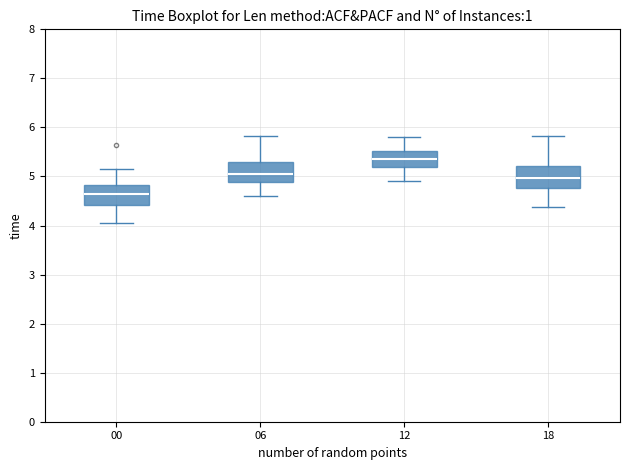

Which box's median line is the lowest?

00